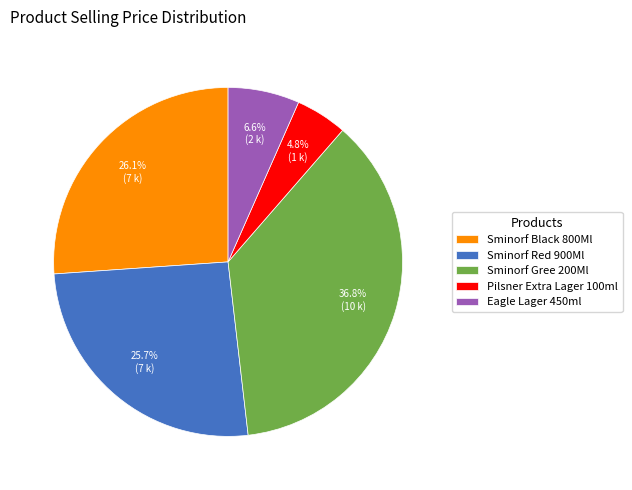

What is the smallest slice in the pie chart?

Pilsner Extra Lager 100ml